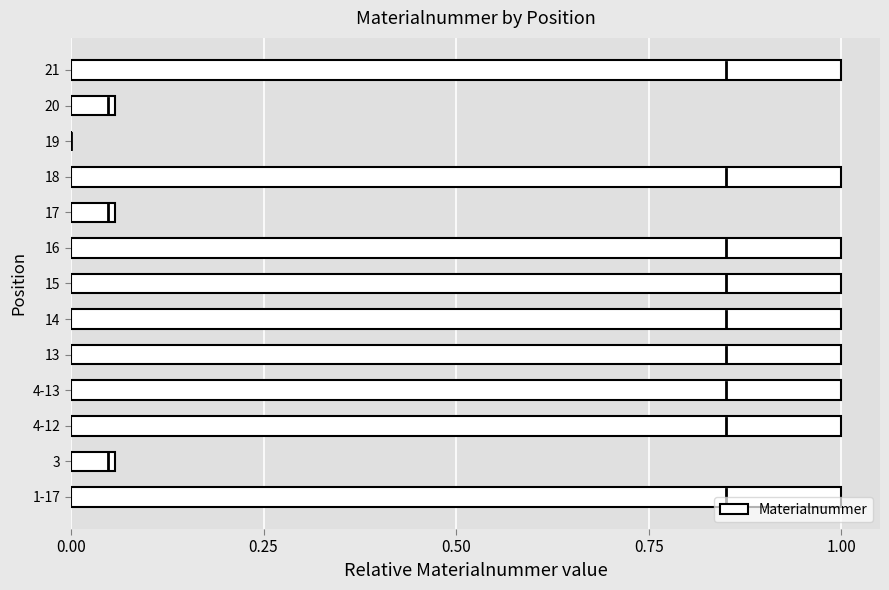

The value at 16 is 1.4. True or false?

False